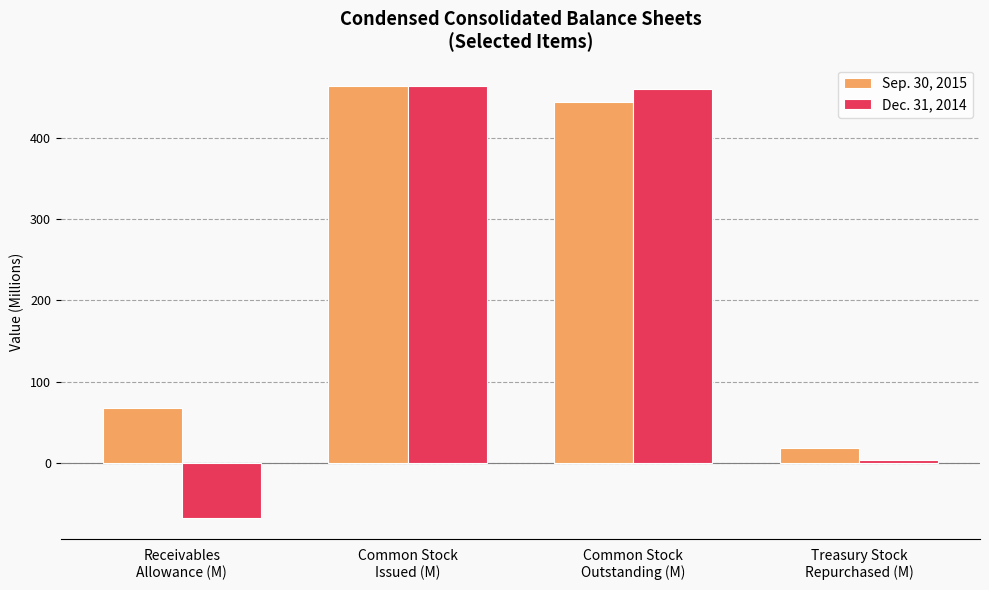

What is the value of the Dec. 31, 2014 bar at the 1st from the left?

-67